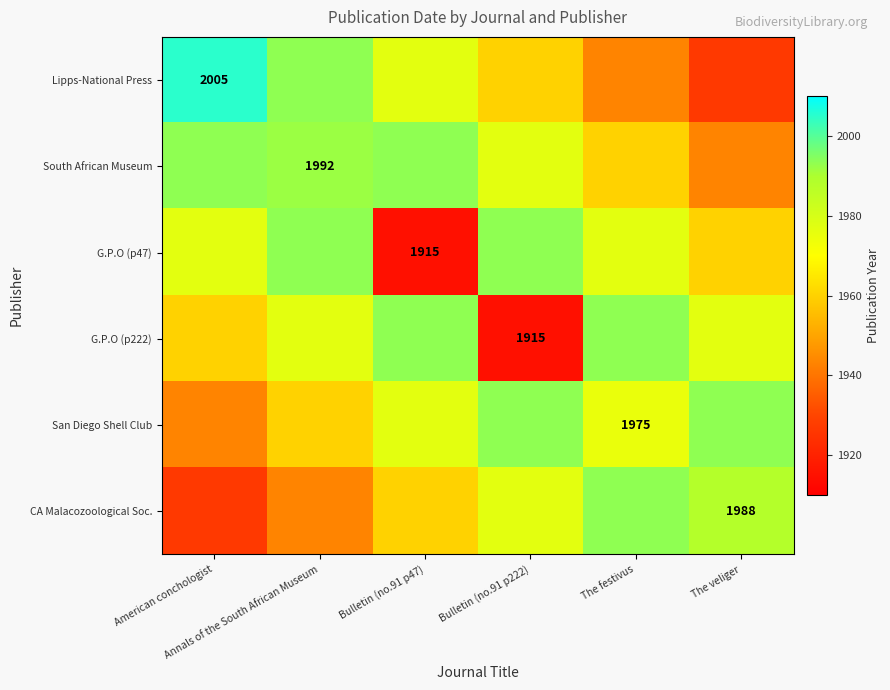

Read the Lipps-National Press value at Bulletin (no.91 p222).

1960.0